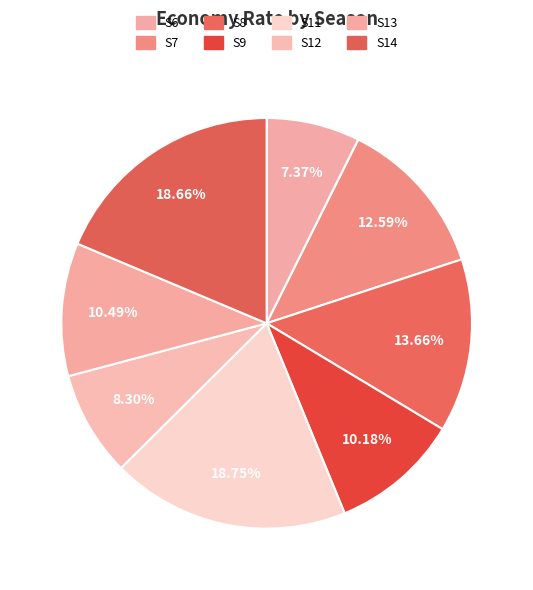

Which has a higher value, S13 or S6?

S13